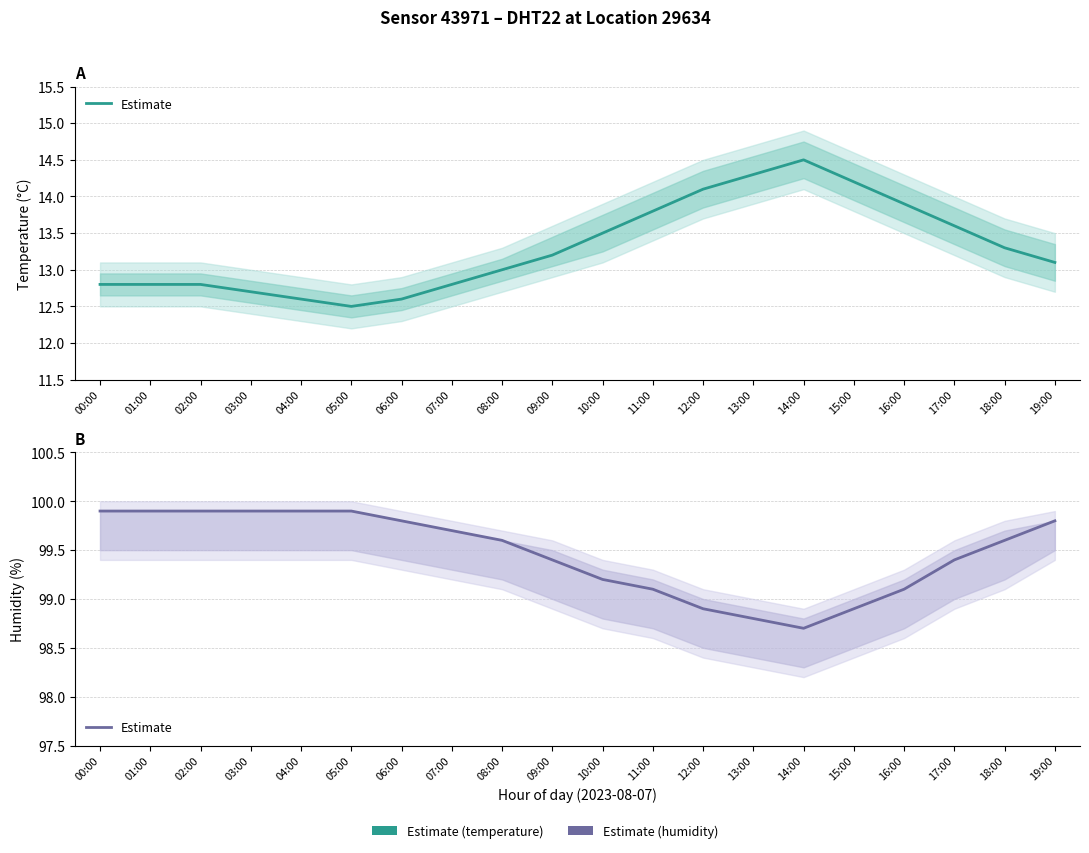

What is the approximate value at 09:00?

99.4